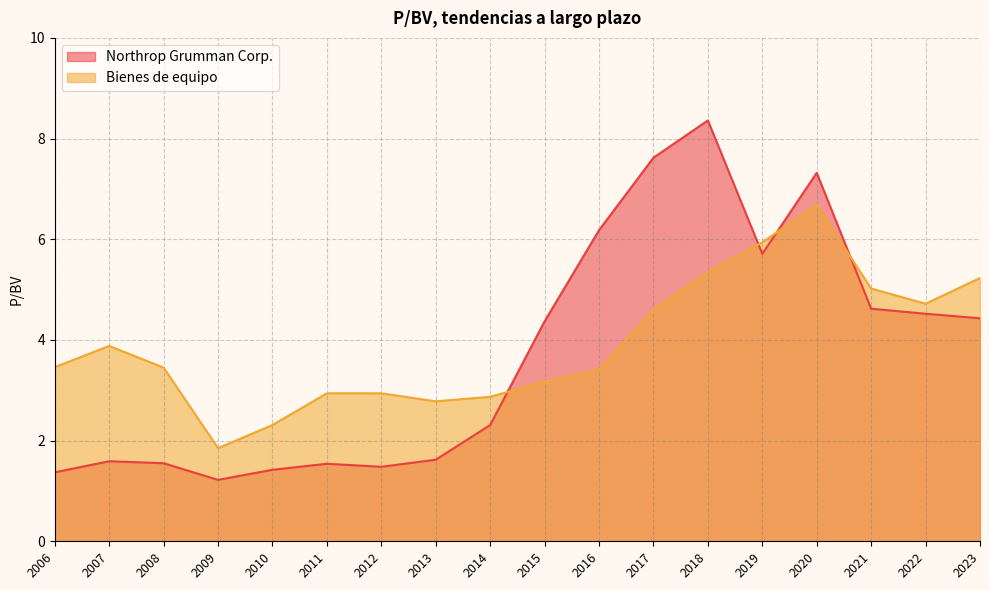

After their last crossing, which series has the higher values: Bienes de equipo or Northrop Grumman Corp.?

Bienes de equipo